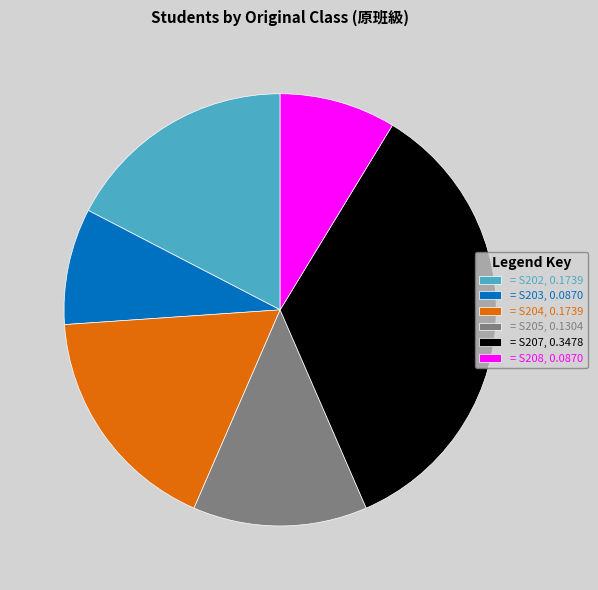

Which category has the biggest portion of the pie?

= S207, 0.3478